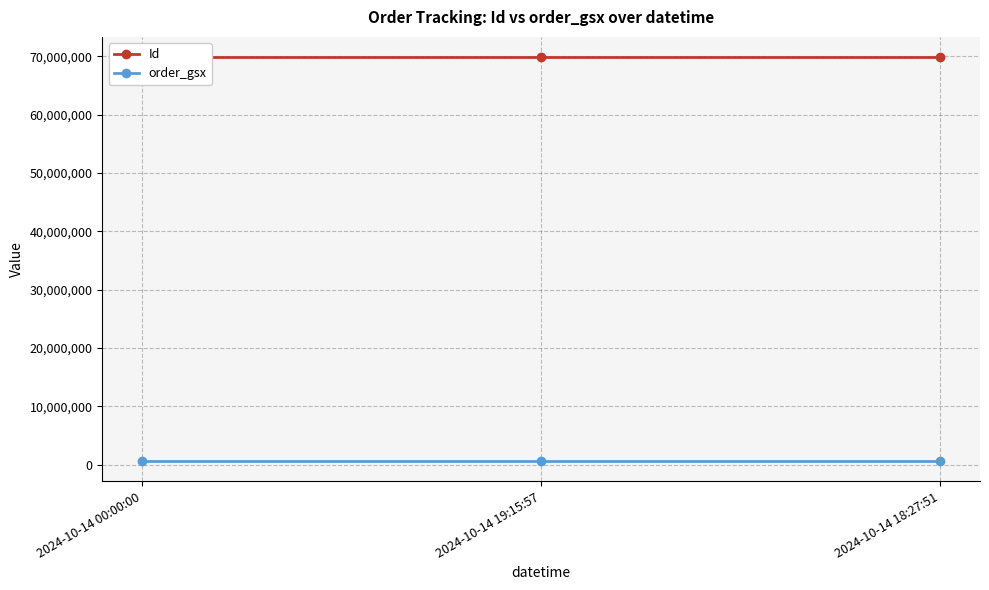

What is the label of the 1st point from the right?

2024-10-14 18:27:51